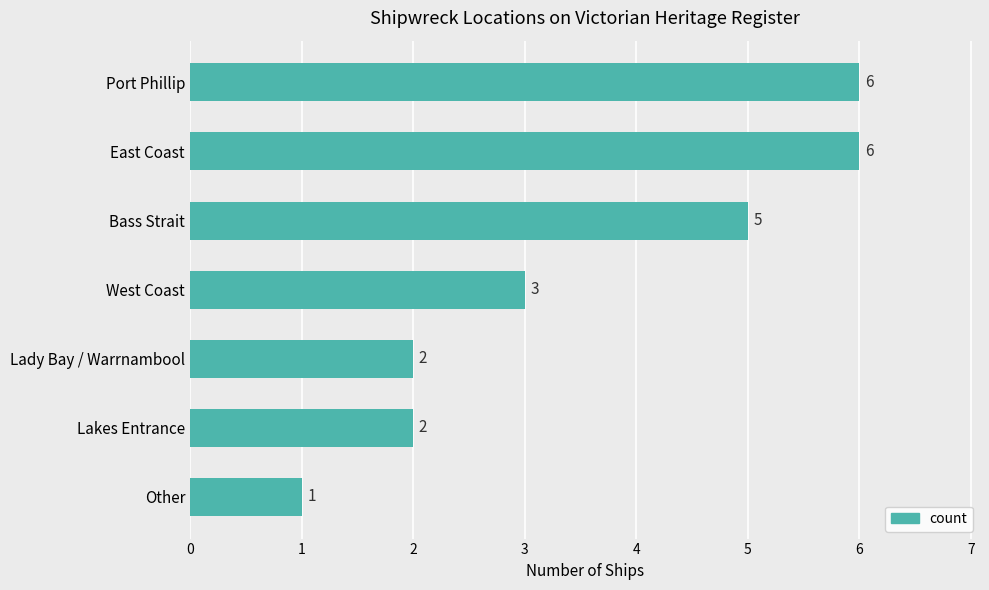

At which category does the chart reach its minimum across all series?

Other